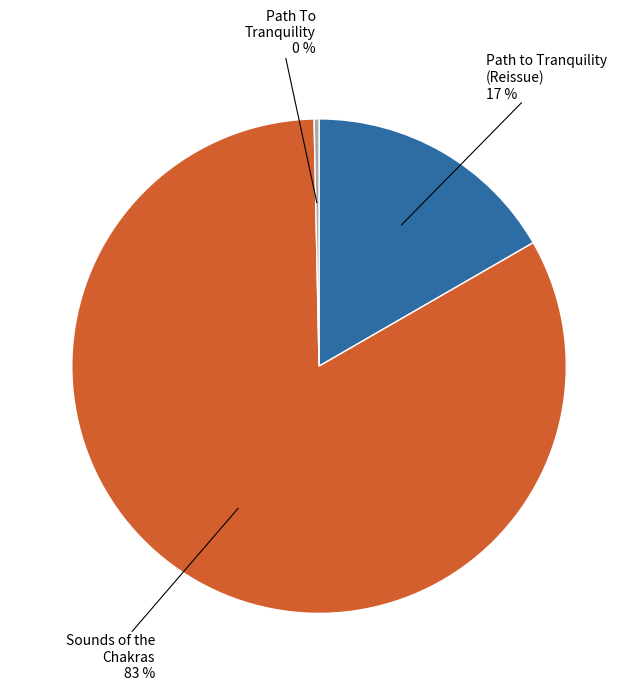

How many segments does this pie chart have?

3